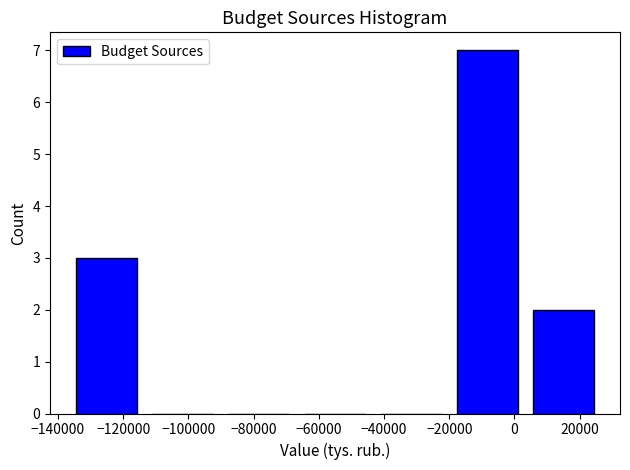

Reading left to right, list every bar in this chart as the range it spans on the x-axis followed by its height. Neither the bar edges nor the heights are printed on the chart, so give them approximately, as read against the axes.

-136000 to -114000: 3
-114000 to -90000: 0
-90000 to -66000: 0
-66000 to -44000: 0
-44000 to -20000: 0
-20000 to 4000: 7
4000 to 26000: 2